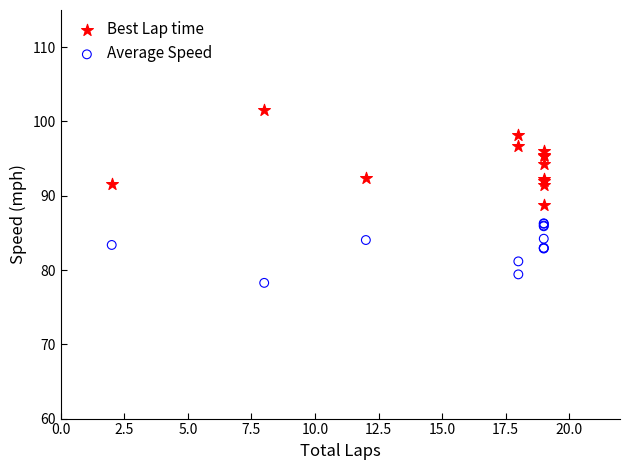

Which series reaches the maximum Y coordinate?

Best Lap time